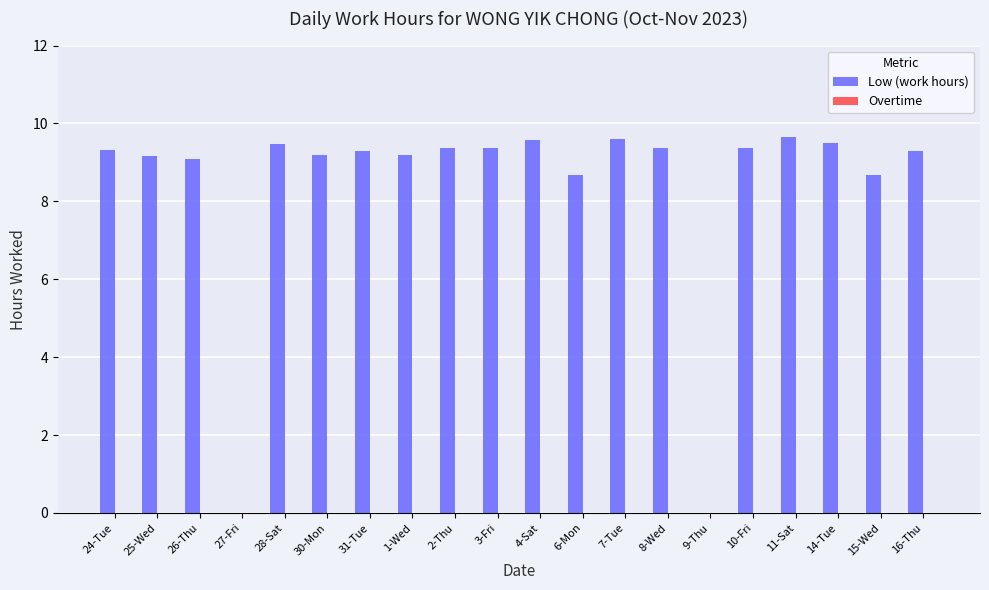

What is the greatest value displayed?

9.6